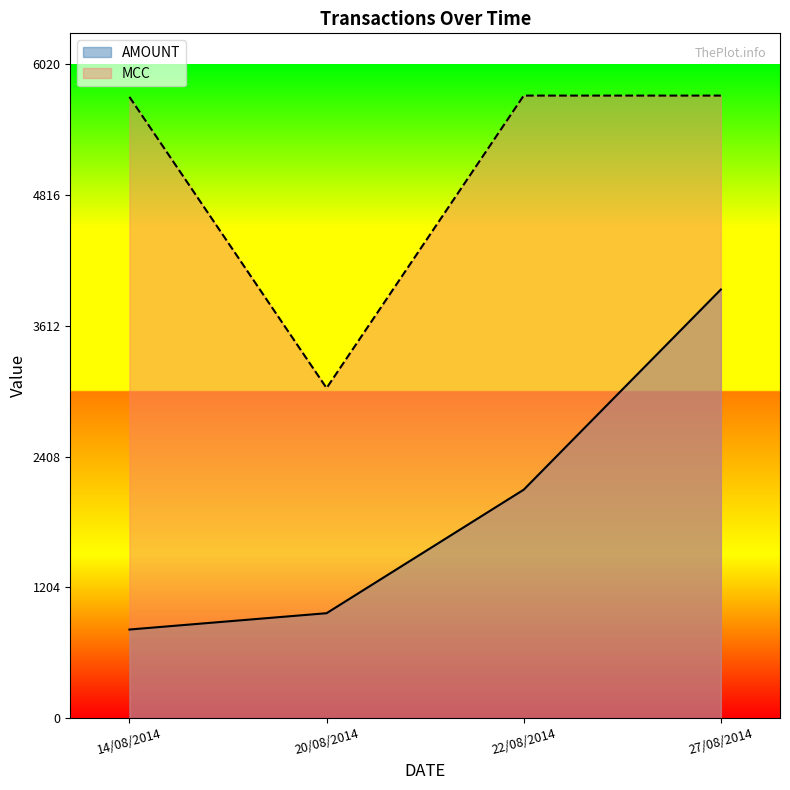

True or false: MCC and AMOUNT cross at least once.

False